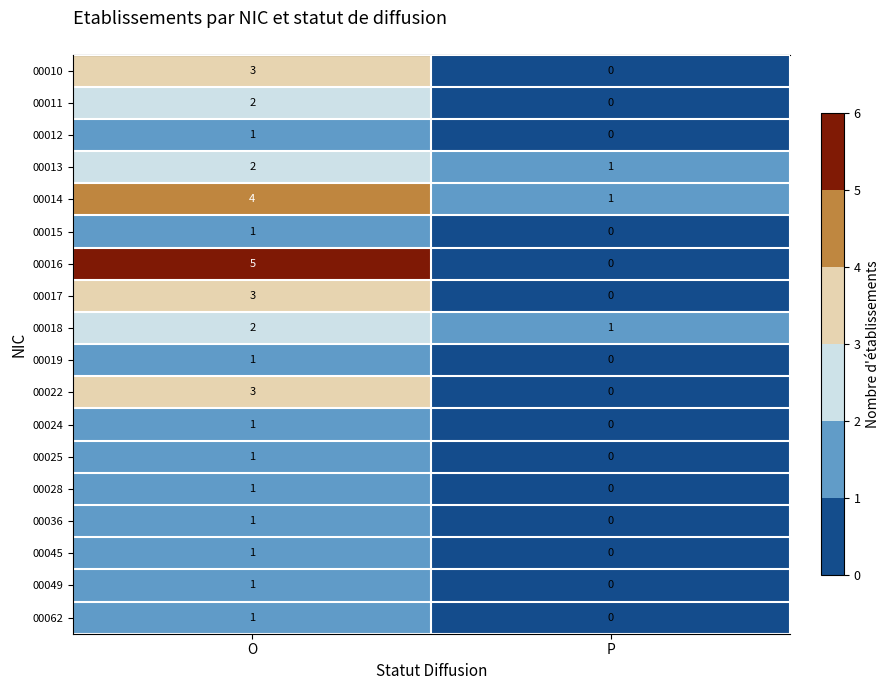

At which label is 00019 closest to 0?

P